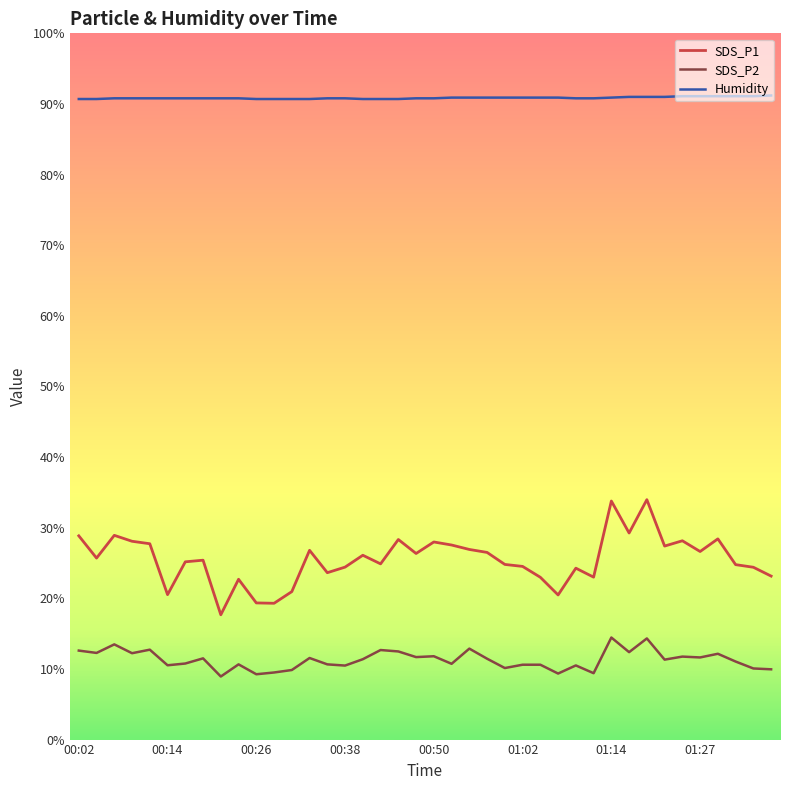

What is the difference between the maximum and minimum values in the SDS_P1 series?

16.3